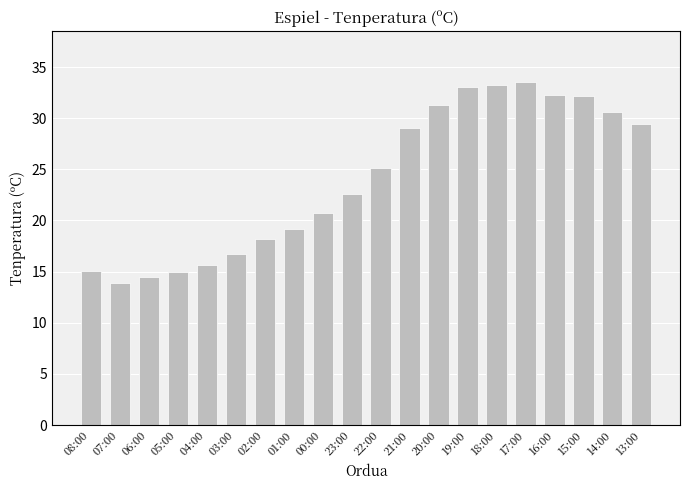

What is the label of the 20th bar from the left?

13:00